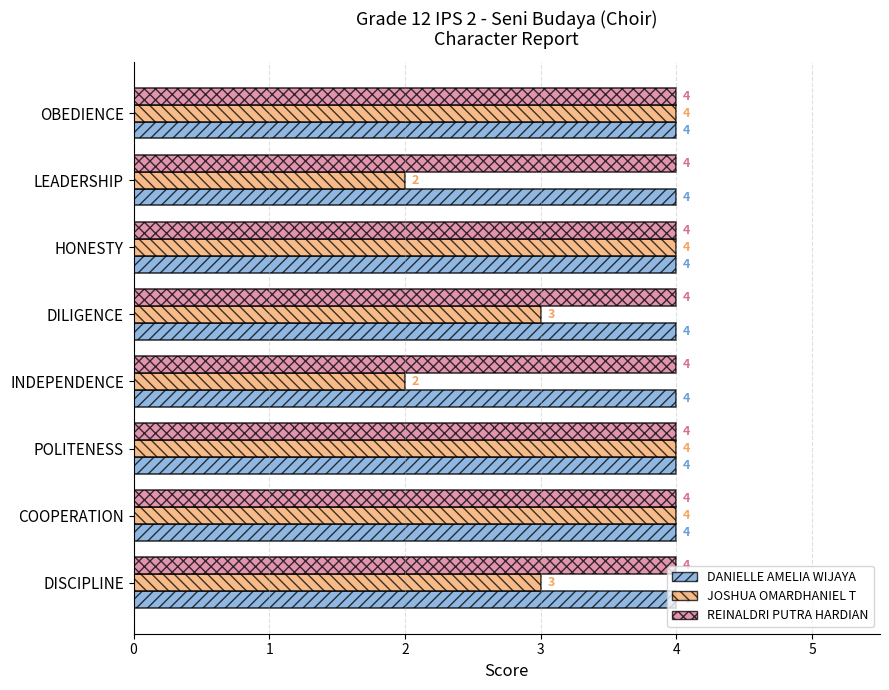

True or false: REINALDRI PUTRA HARDIAN has a value of 4 at POLITENESS.

True